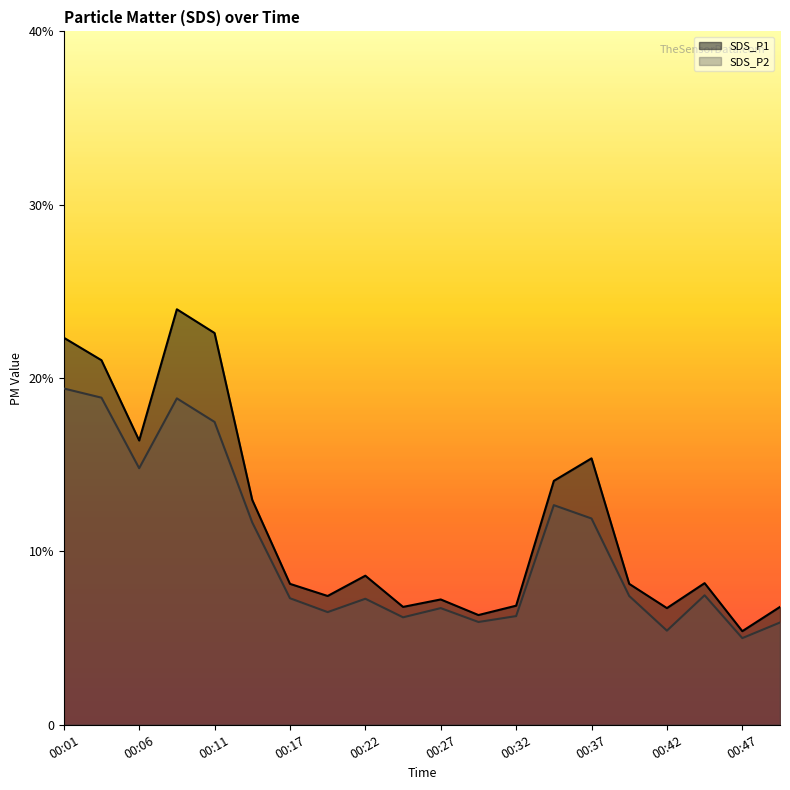

What is the value of the SDS_P2 point at the 13th from the left?

6.3